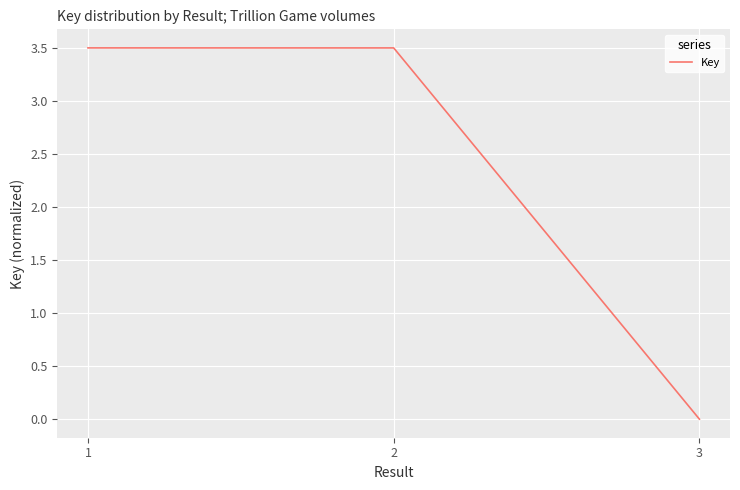

At which category does the chart reach its minimum across all series?

3